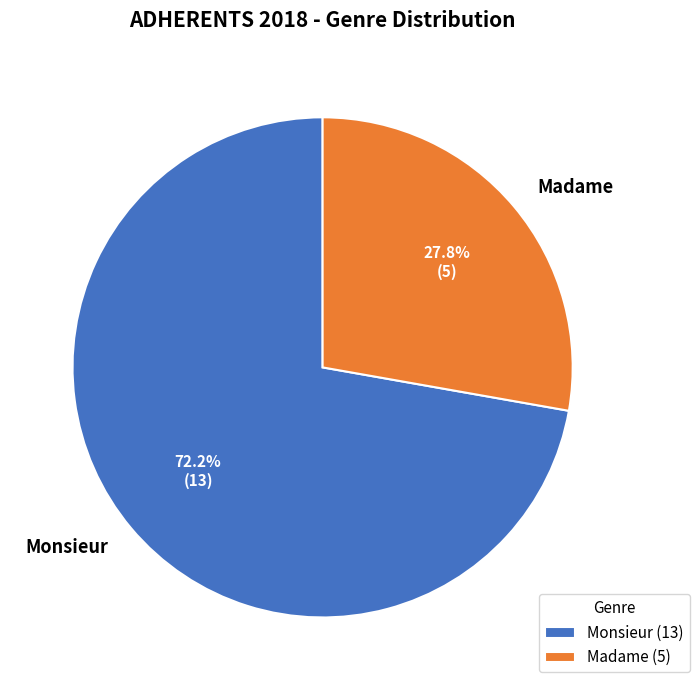

Count the number of slices in the pie.

2